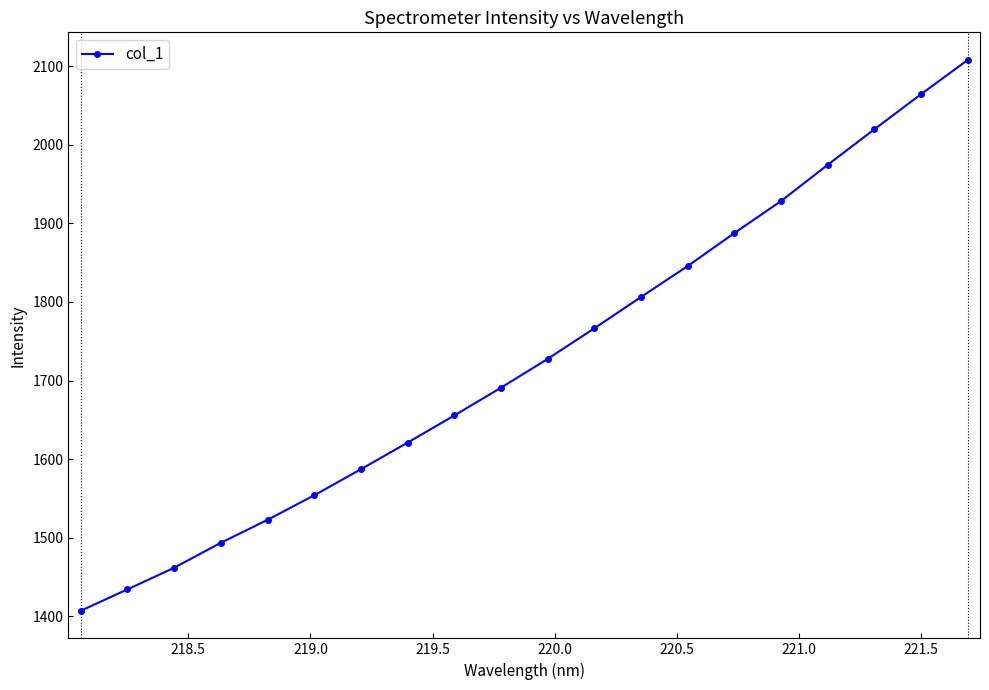

What is the greatest value displayed?

2107.9